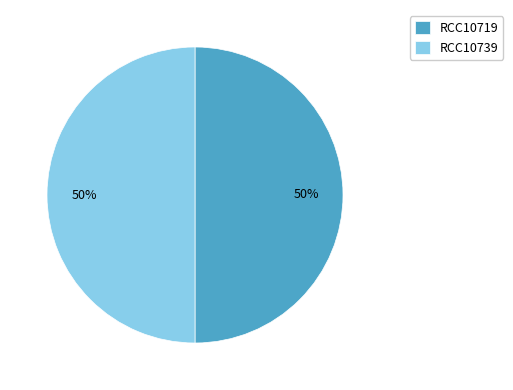

To the nearest percent, what is the average slice percentage?

50%